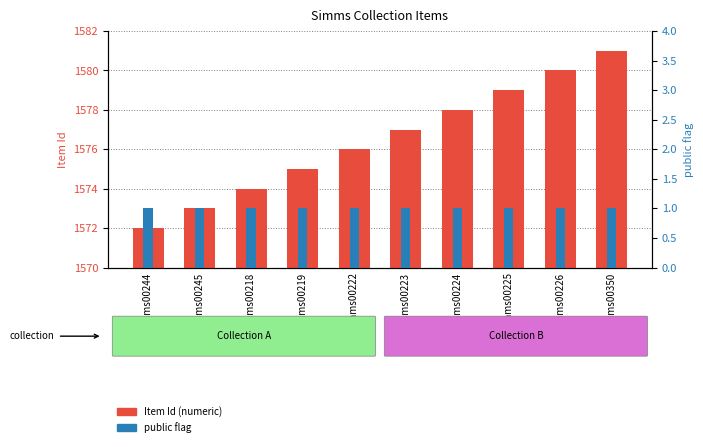

How many data points in Item Id are less than 1577?

5